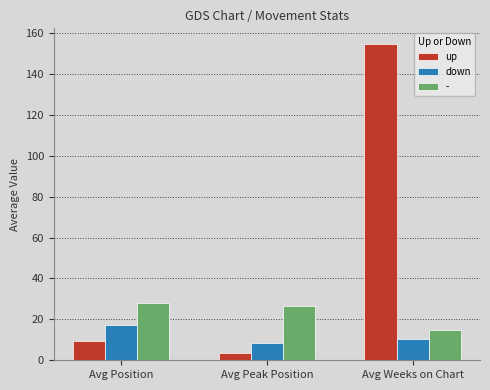

How many bars are there in each group?

3